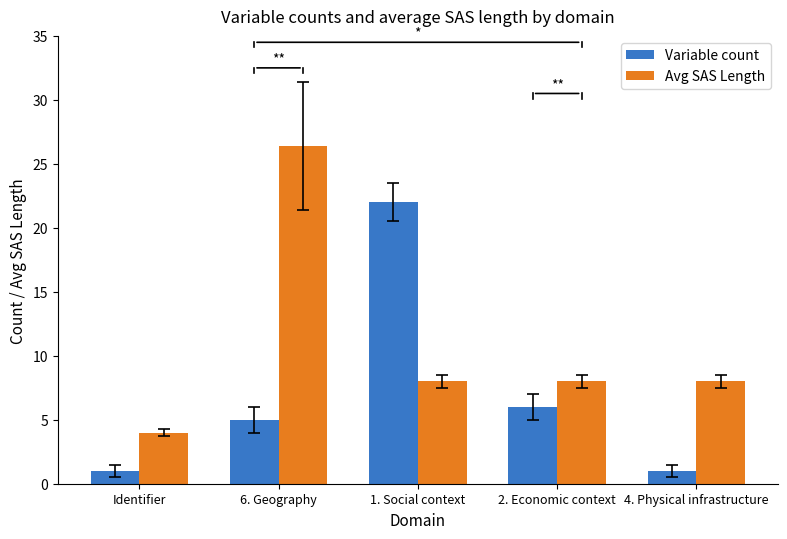

Reading left to right, list all the values displayed in this chart.

Variable count: Identifier=1.0	6. Geography=5.0	1. Social context=22.0	2. Economic context=6.0	4. Physical infrastructure=1.0
Avg SAS Length: Identifier=4.0	6. Geography=26.4	1. Social context=8.0	2. Economic context=8.0	4. Physical infrastructure=8.0